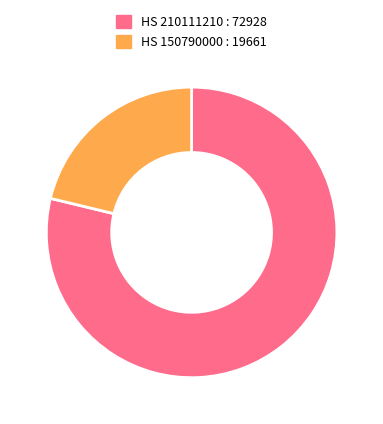

Is there any slice that represents more than half of the pie?

Yes